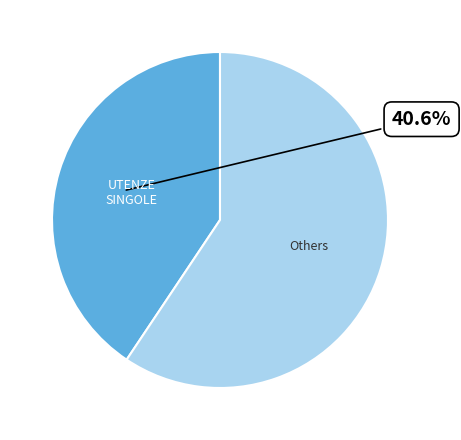

Count the number of slices in the pie.

2